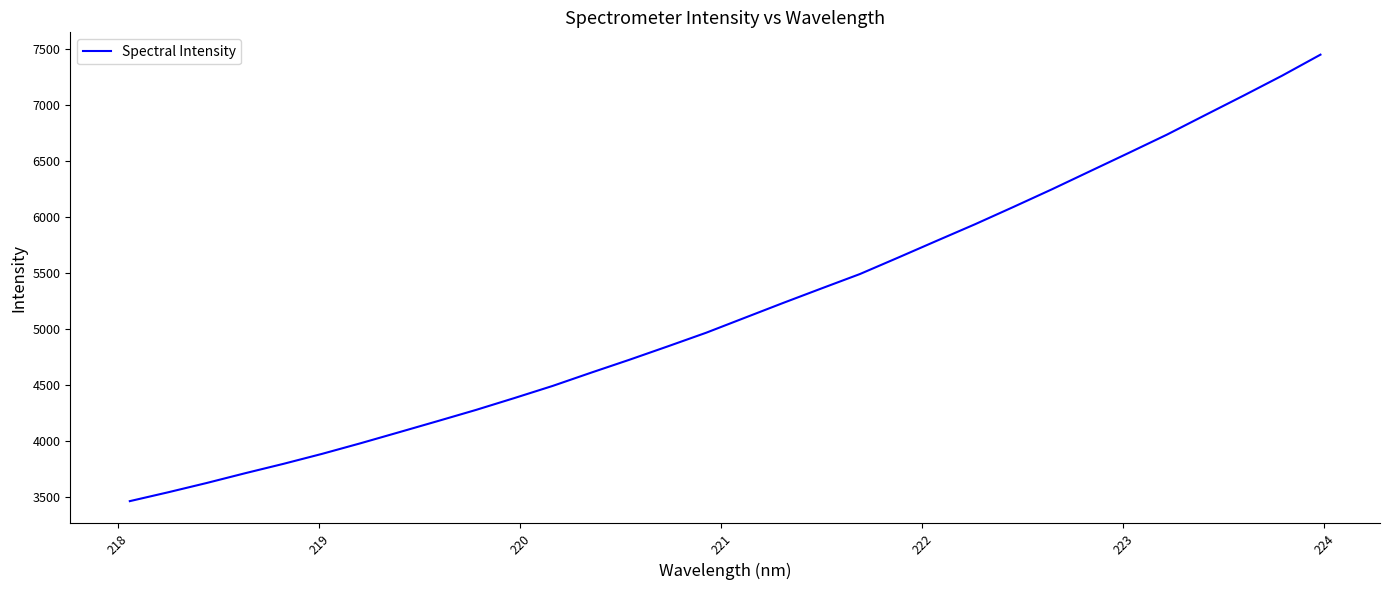

What is the maximum value shown in the chart?

7447.0